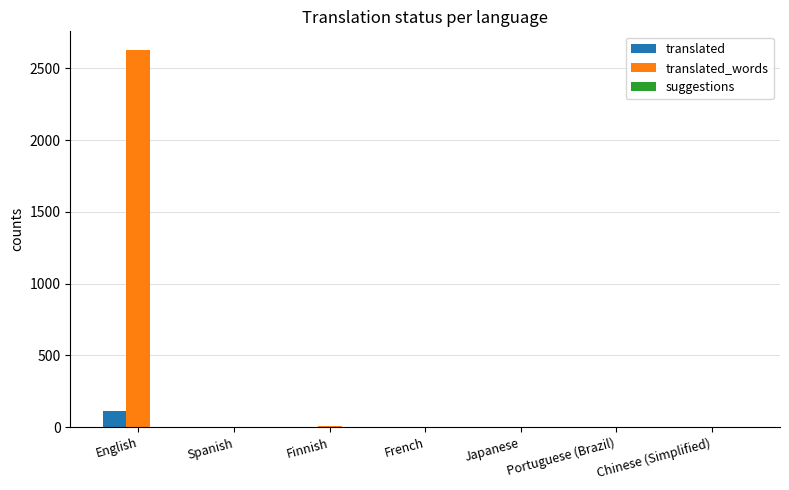

Is the value of translated_words at English greater than the value of translated at Chinese (Simplified)?

Yes